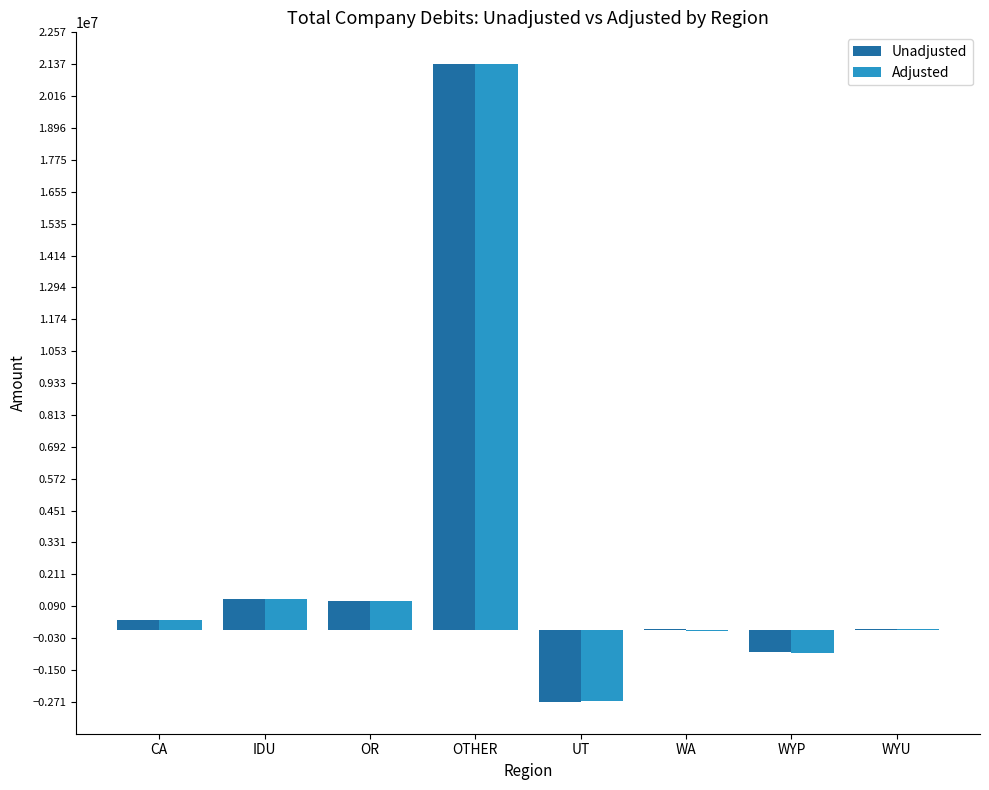

The value of Adjusted at UT is -2688099. True or false?

True